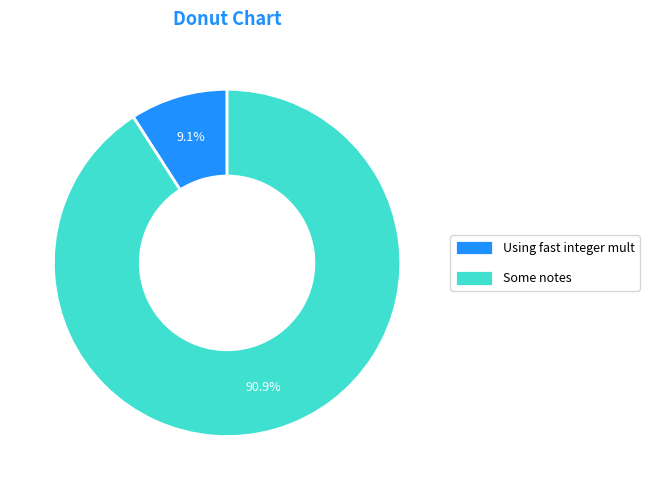

Between Some notes and Using fast integer mult, which is larger?

Some notes